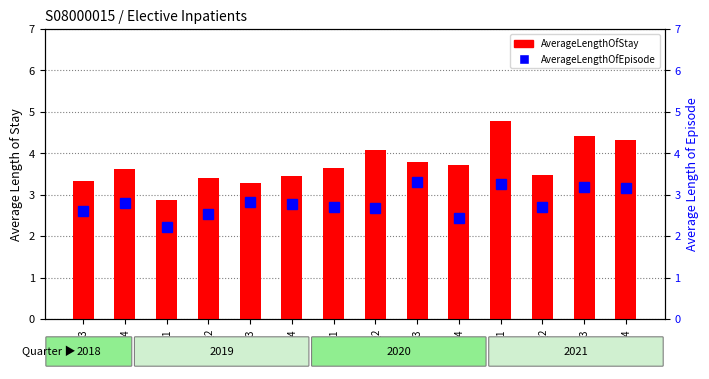

Read the AverageLengthOfEpisode value at 2018Q3.

2.6